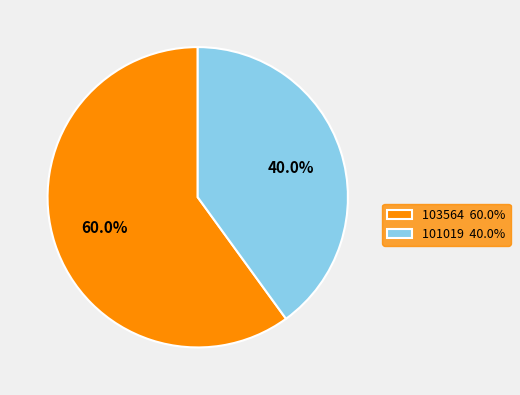

What is the ratio of the value at 103564 to the value at 101019?

1.5